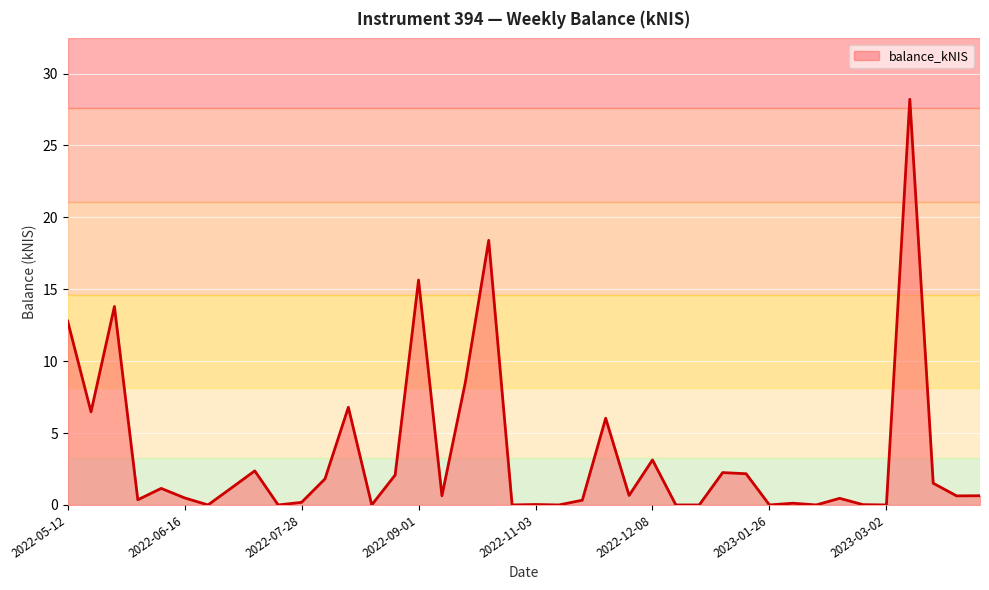

What is the difference between the maximum and minimum values?

28.2